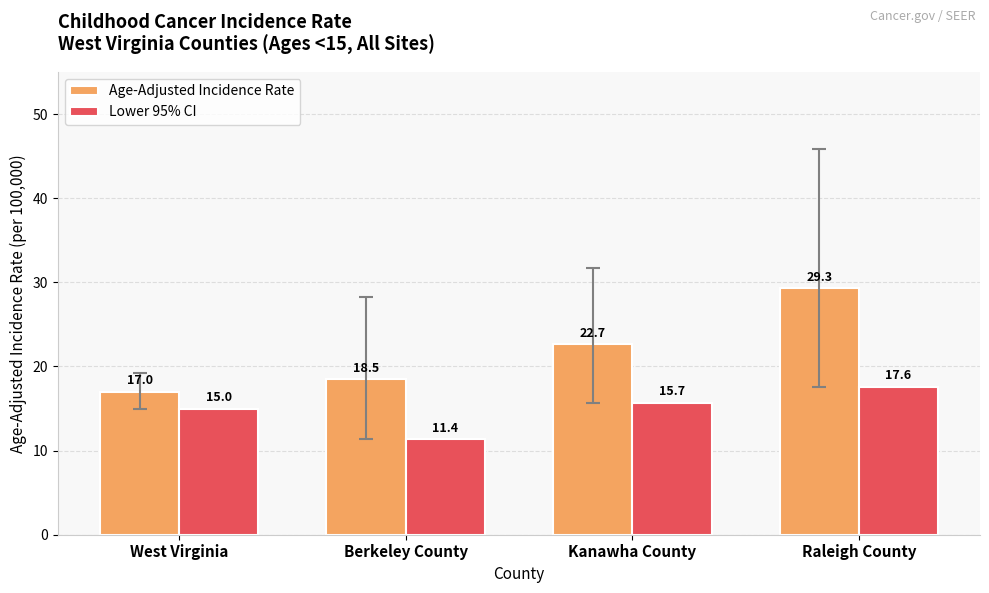

Rank the series by their average value, from highest to lowest.

Age-Adjusted Incidence Rate, Lower 95% CI